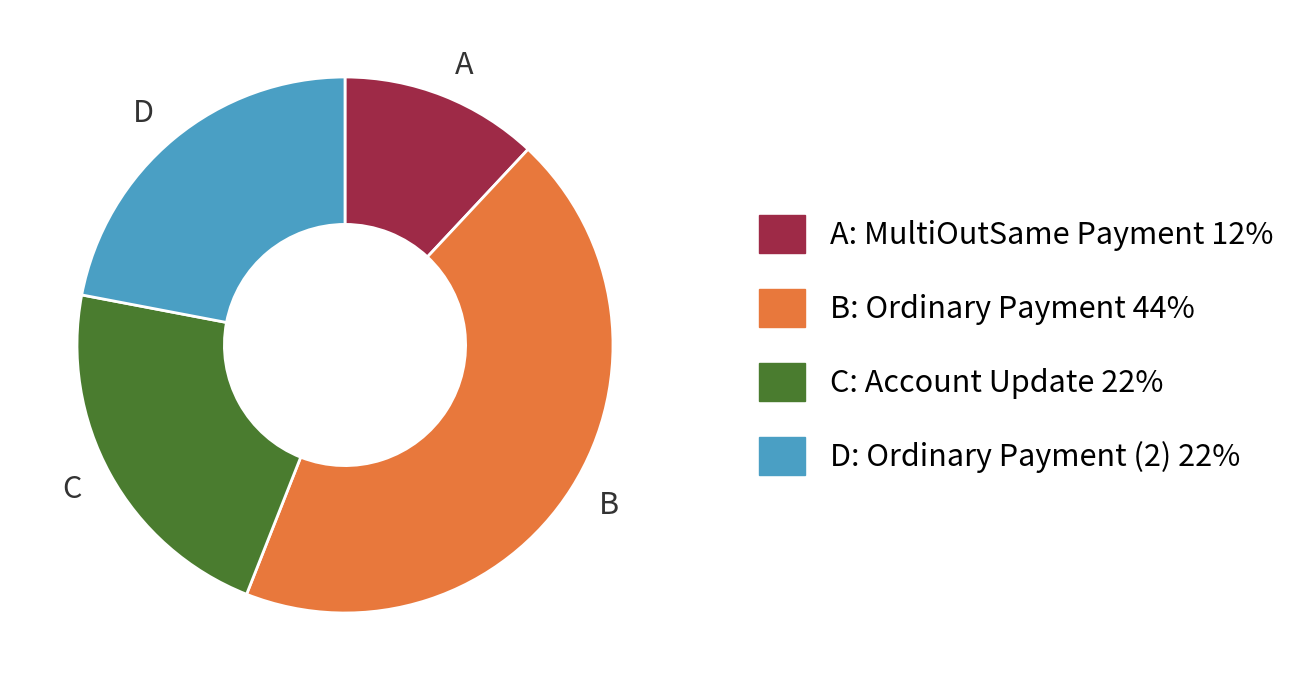

What is the ratio of the value at D to the value at C?

1.0